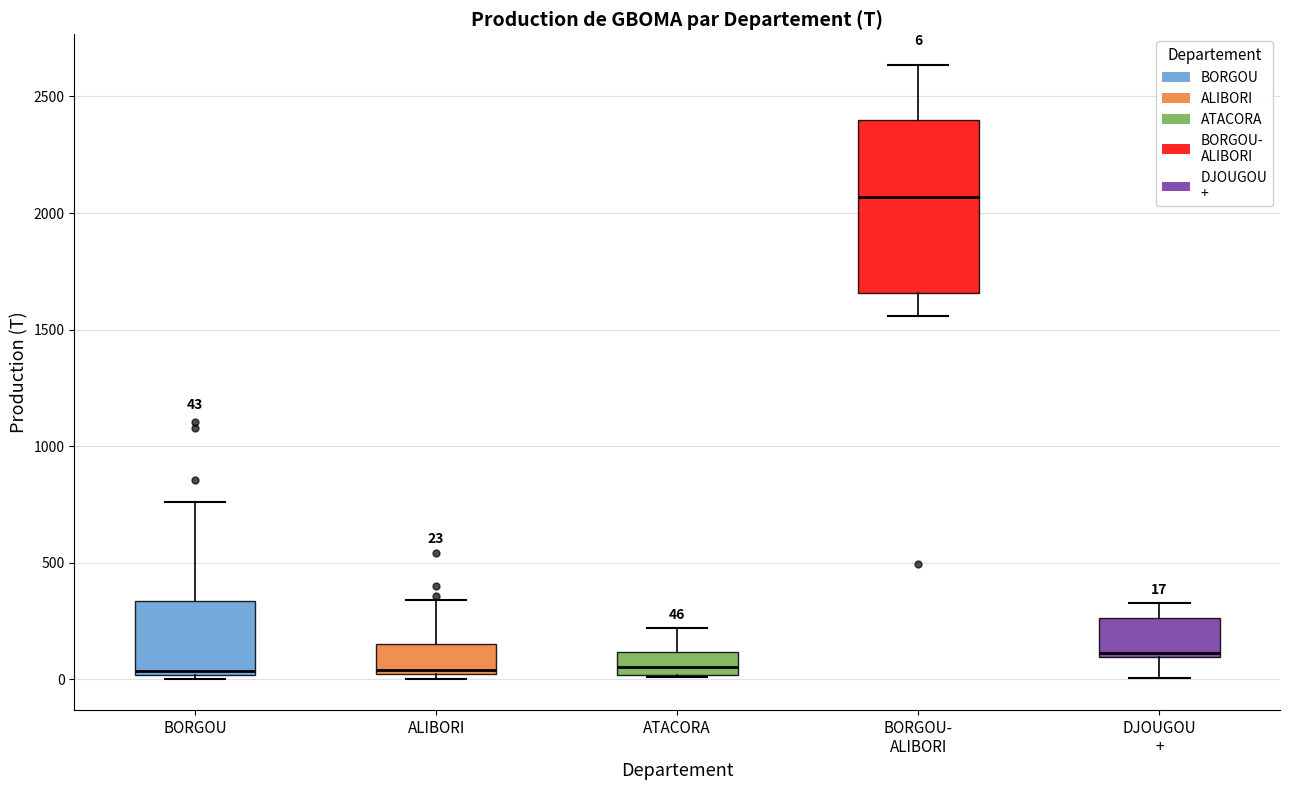

Which box is the tallest, from its lower edge to its upper edge?

BORGOU- ALIBORI